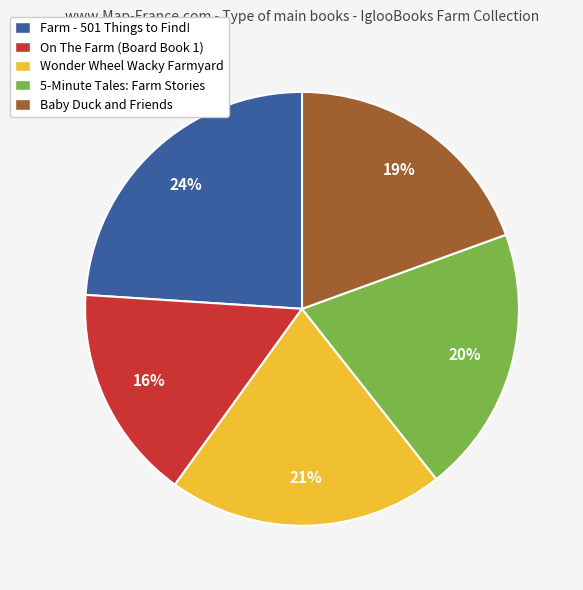

Do Wonder Wheel Wacky Farmyard and Farm - 501 Things to Find! together represent more than half of the pie?

No